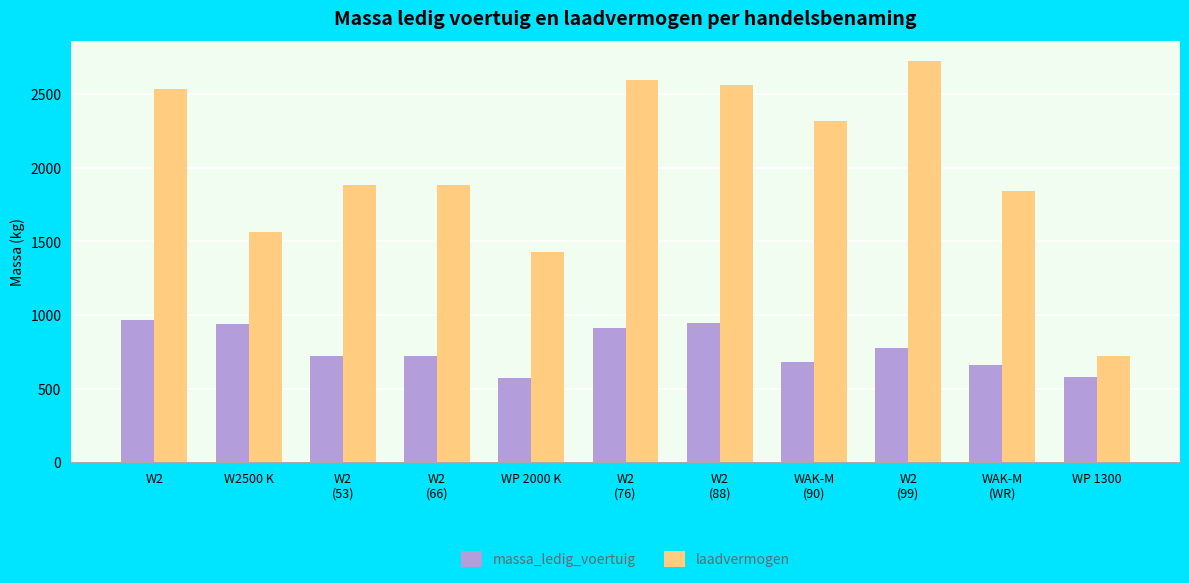

How many bars are there in total?

22